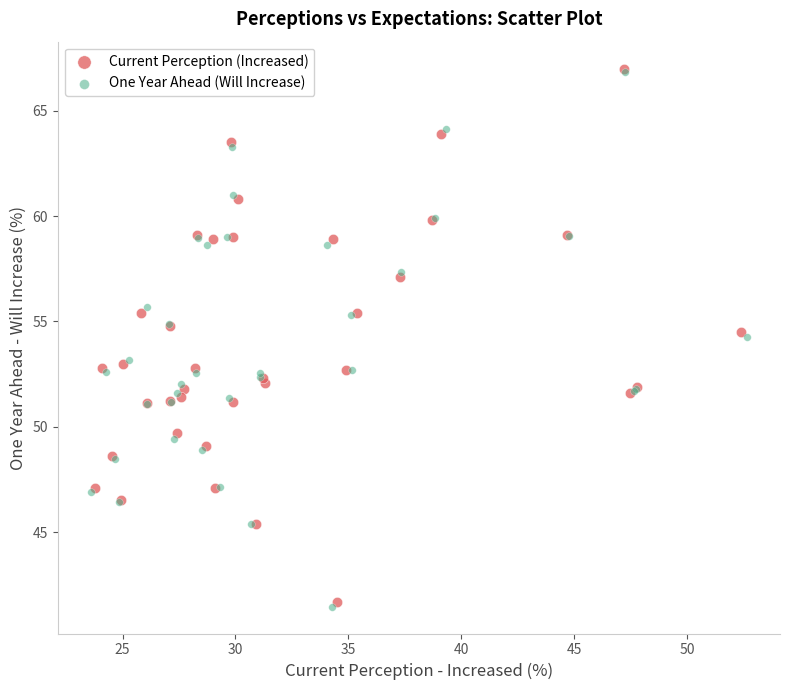

Which series has the widest spread of Y values?

One Year Ahead (Will Increase)